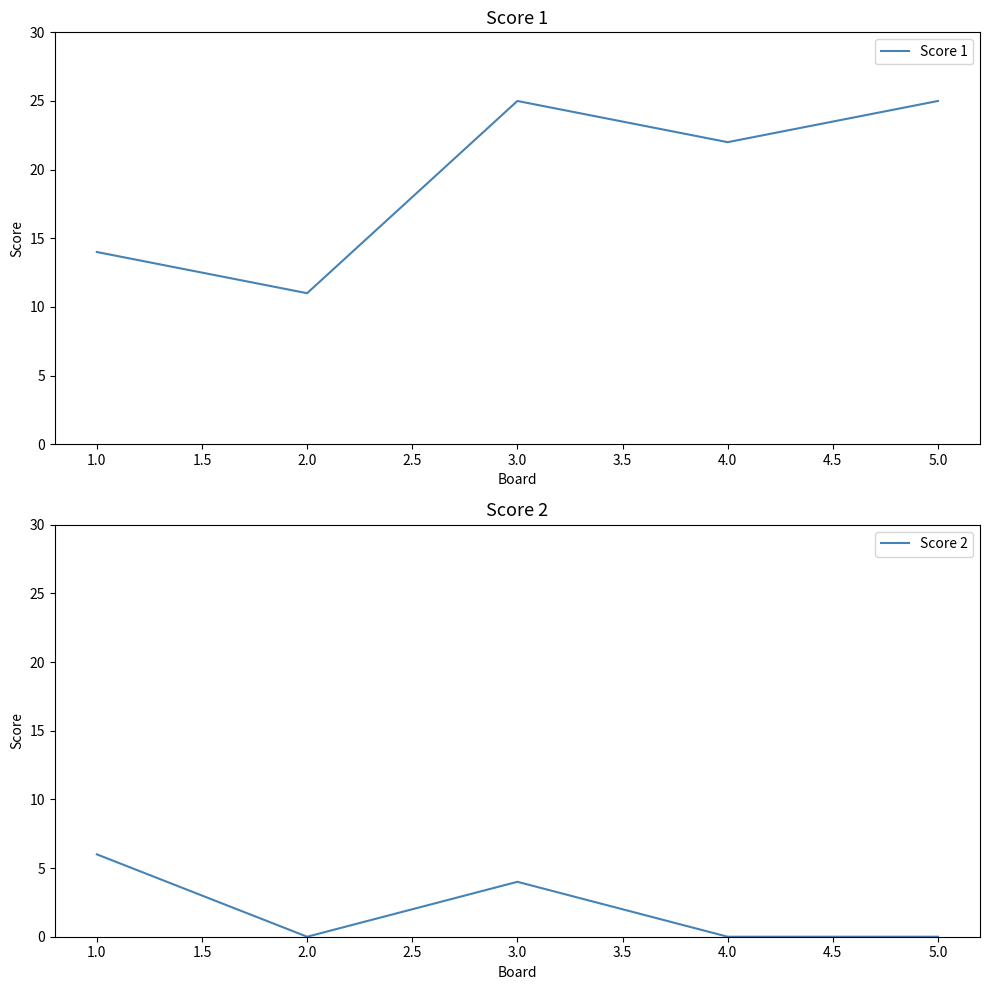

List the series in order of their overall mean, highest first.

Score 1, Score 2